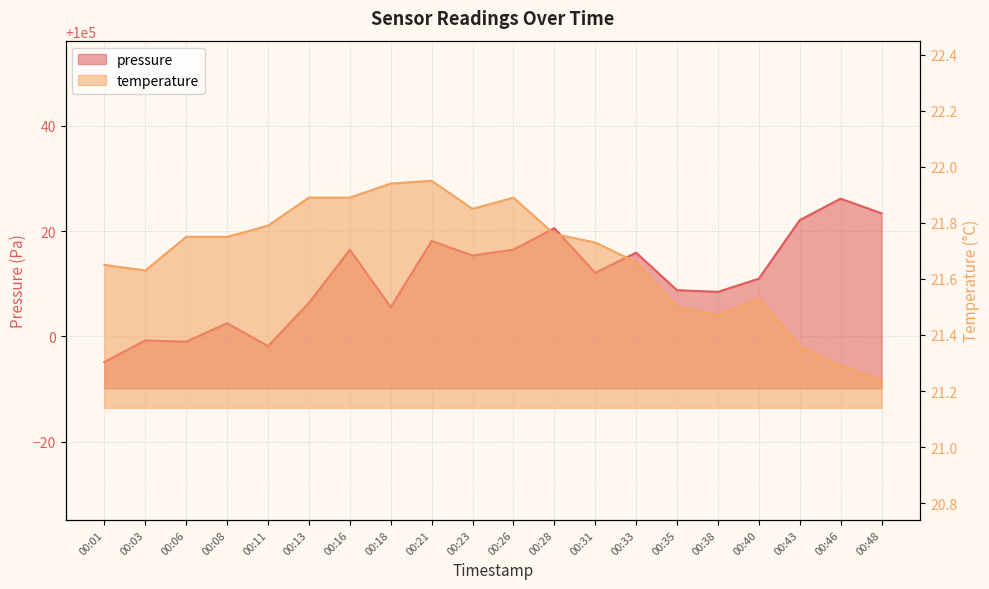

How many lines are shown in the chart?

2